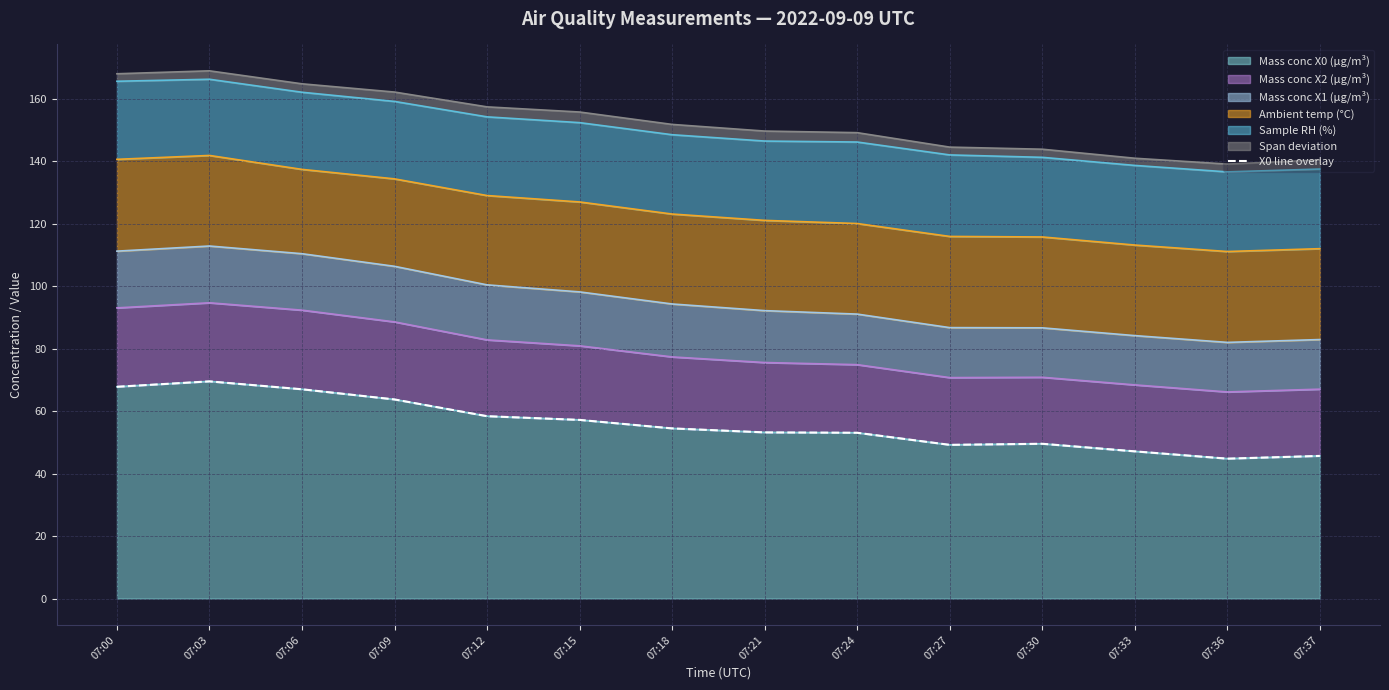

At which category does the data reach its first local valley?

07:27